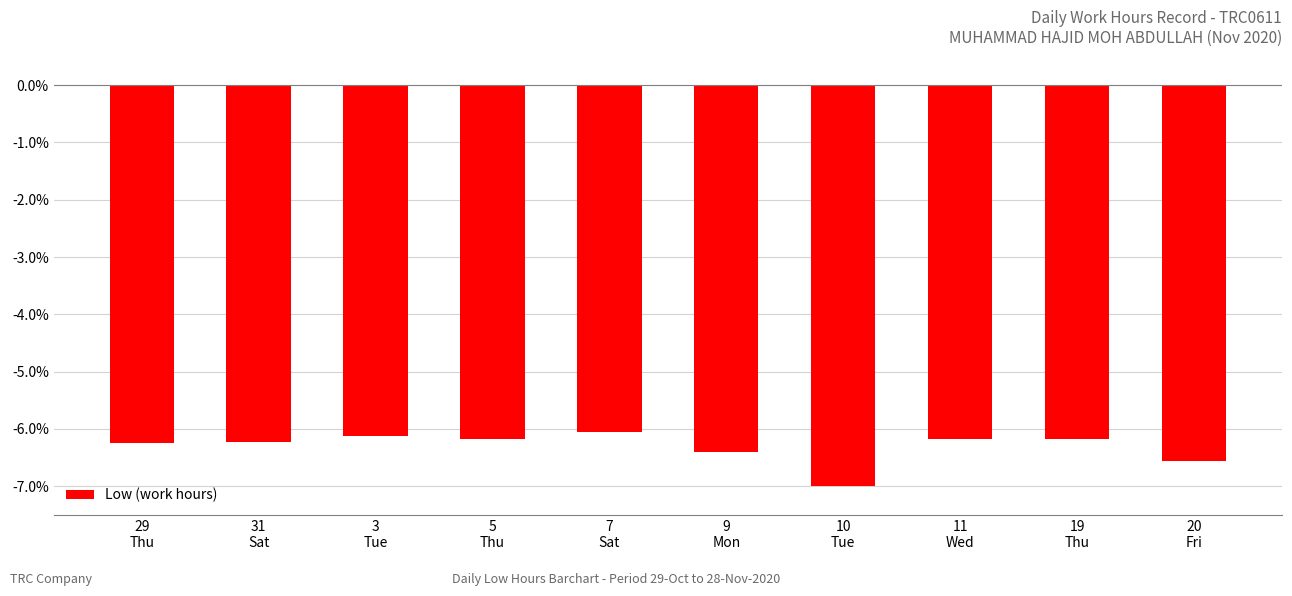

The value at 5
Thu is -6.2. True or false?

True